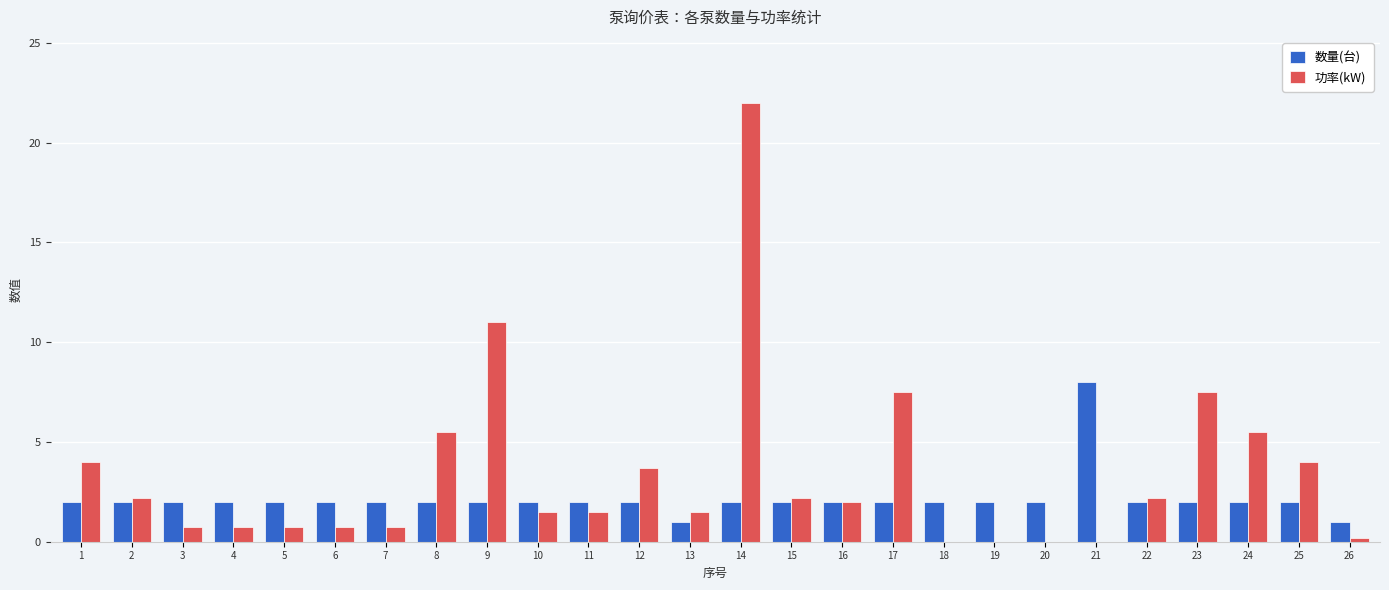

How many 数量(台) values are between 2 and 3?

23